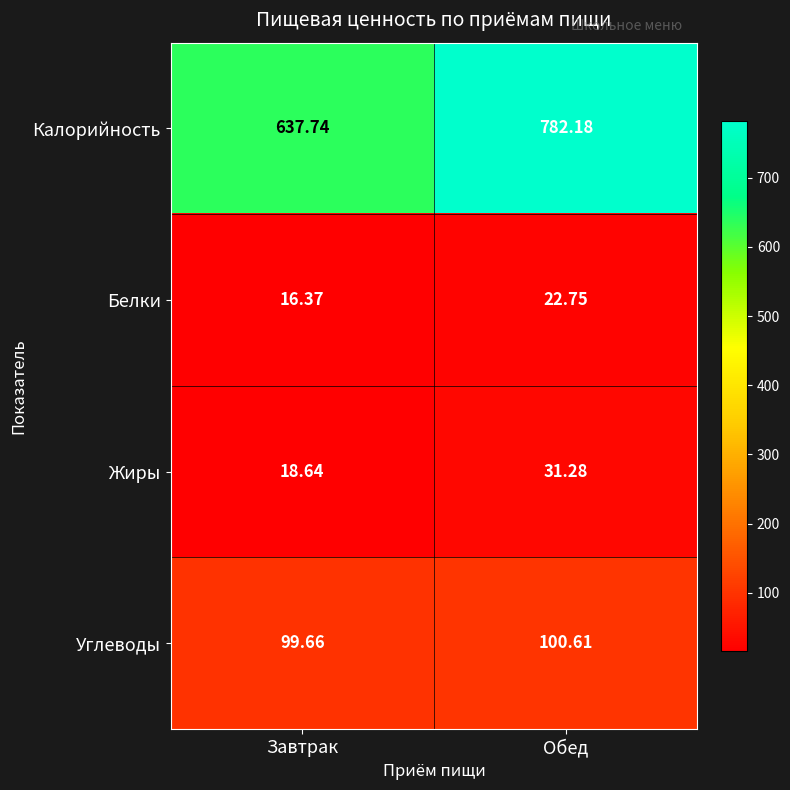

List the series in order of their peak value, lowest first.

Белки, Жиры, Углеводы, Калорийность